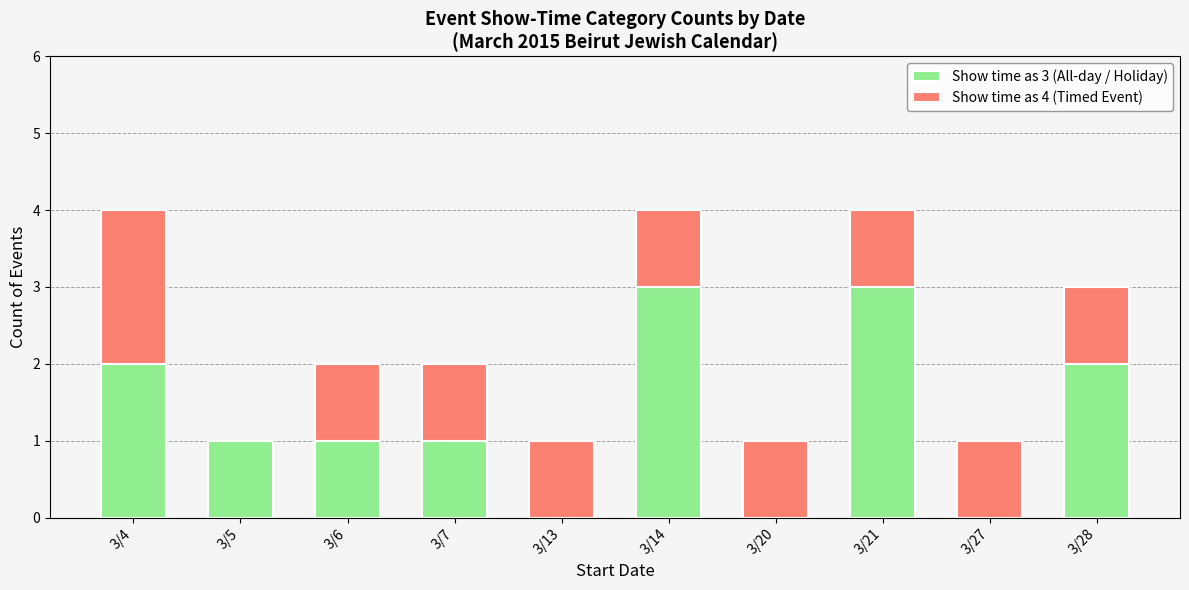

The Show time as 3 (All-day / Holiday) series shows 3 at 3/14. True or false?

True